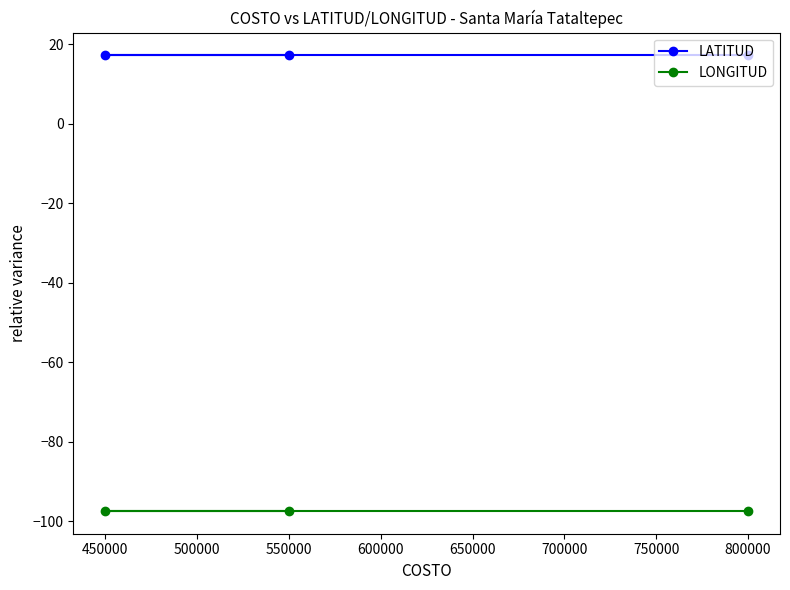

Is it true that LONGITUD equals -156.7 at 450000?

False